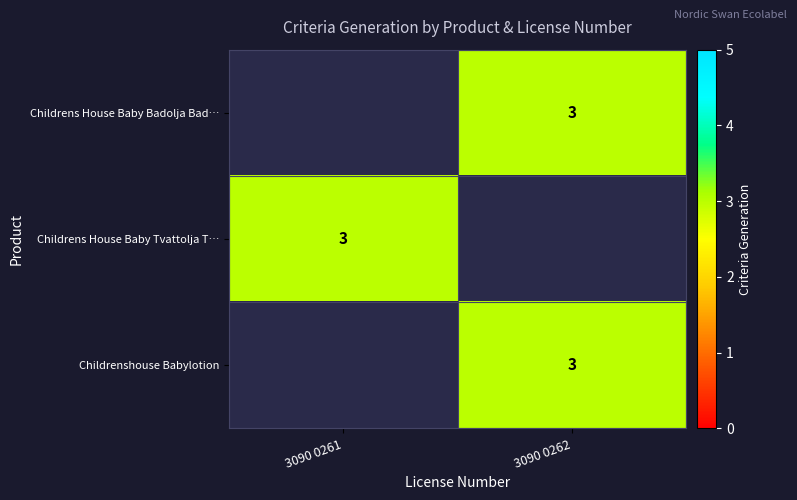

Is the value of Childrens House Baby Tvattolja T… at 3090 0261 greater than the value of Childrens House Baby Badolja Bad… at 3090 0262?

No